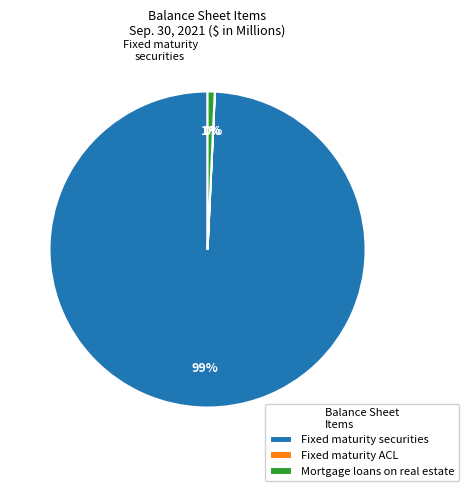

Which category has the biggest portion of the pie?

Fixed maturity securities